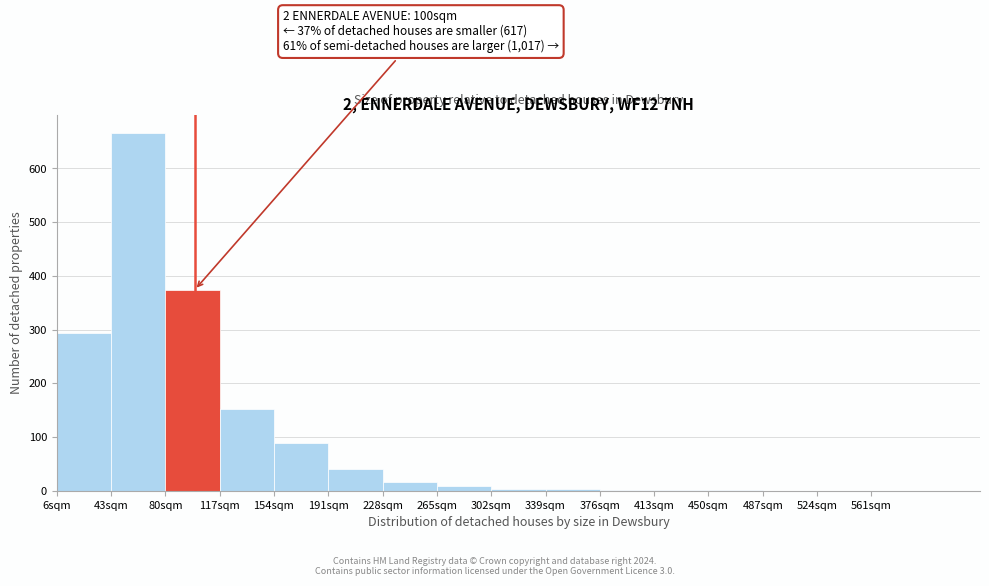

Over which range of the x-axis is the bar tallest?

43 to 80